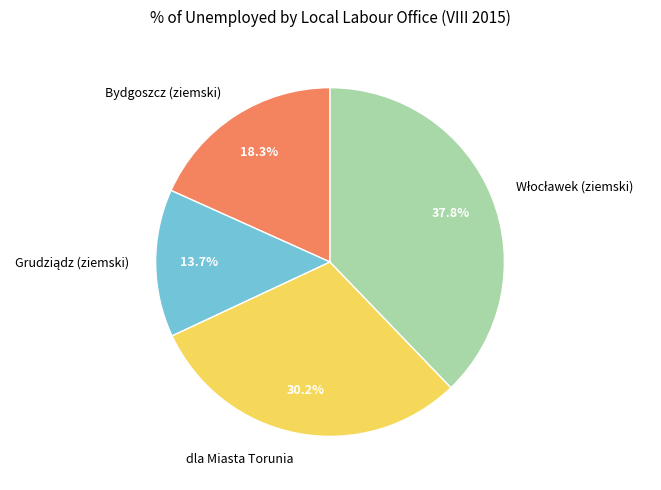

Is there any slice that represents more than half of the pie?

No